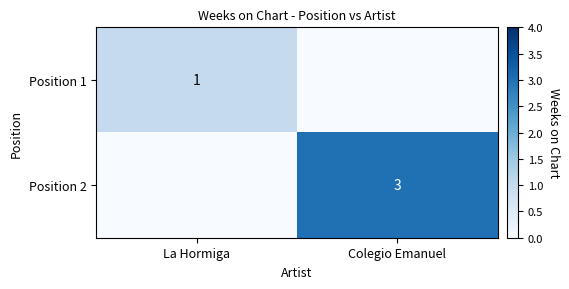

Is it true that Position 2 equals 2 at Colegio Emanuel?

False